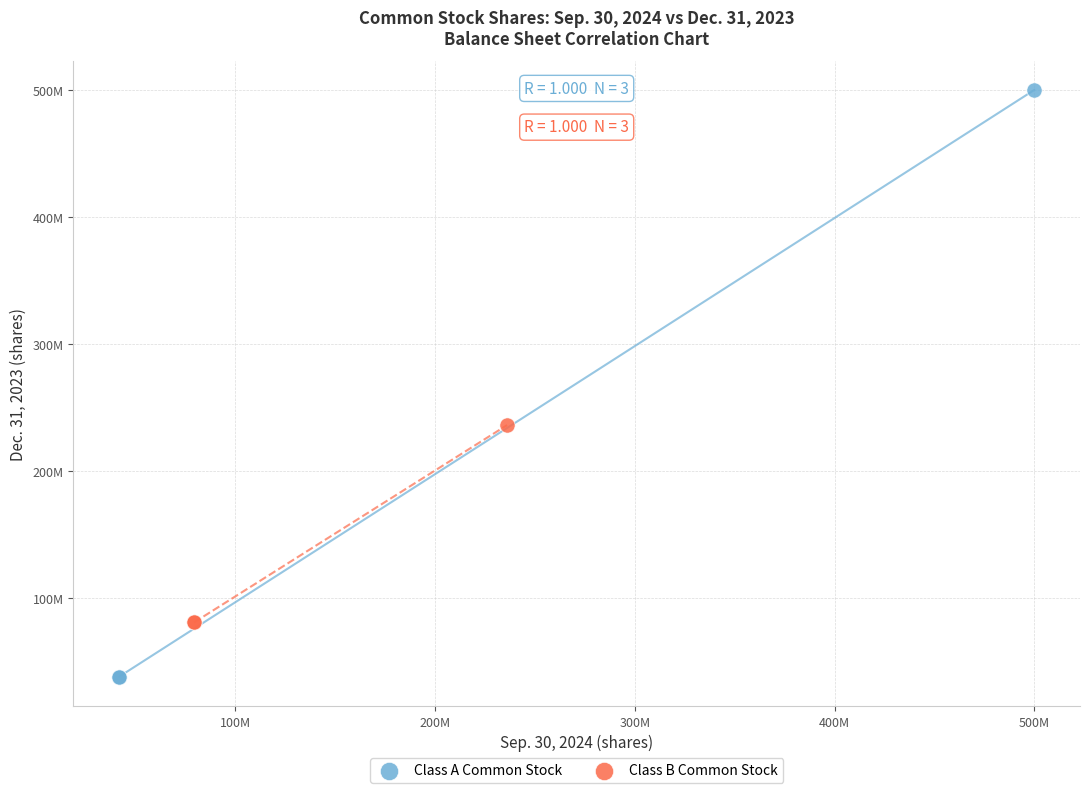

Which series has the widest spread of Y values?

Class A Common Stock